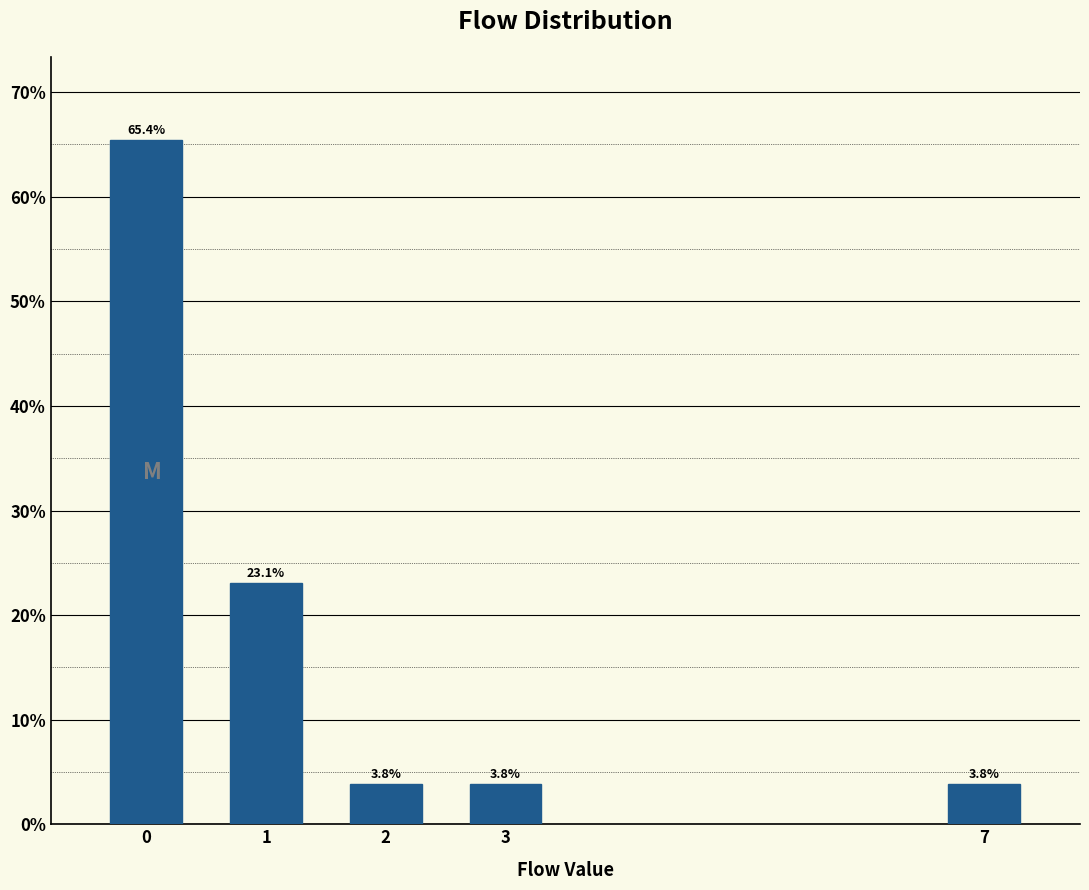

Reading left to right, transcribe all the data shown in this chart.

65.4	23.1	3.8	3.8	3.8